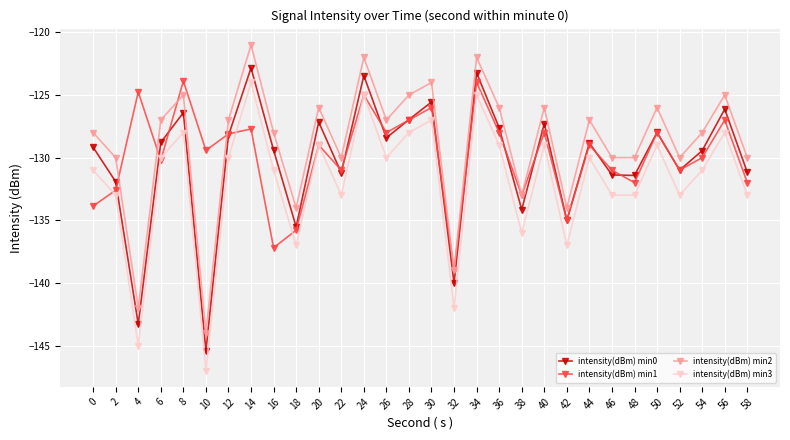

What value does the intensity(dBm) min0 series have at 42?

-135.0